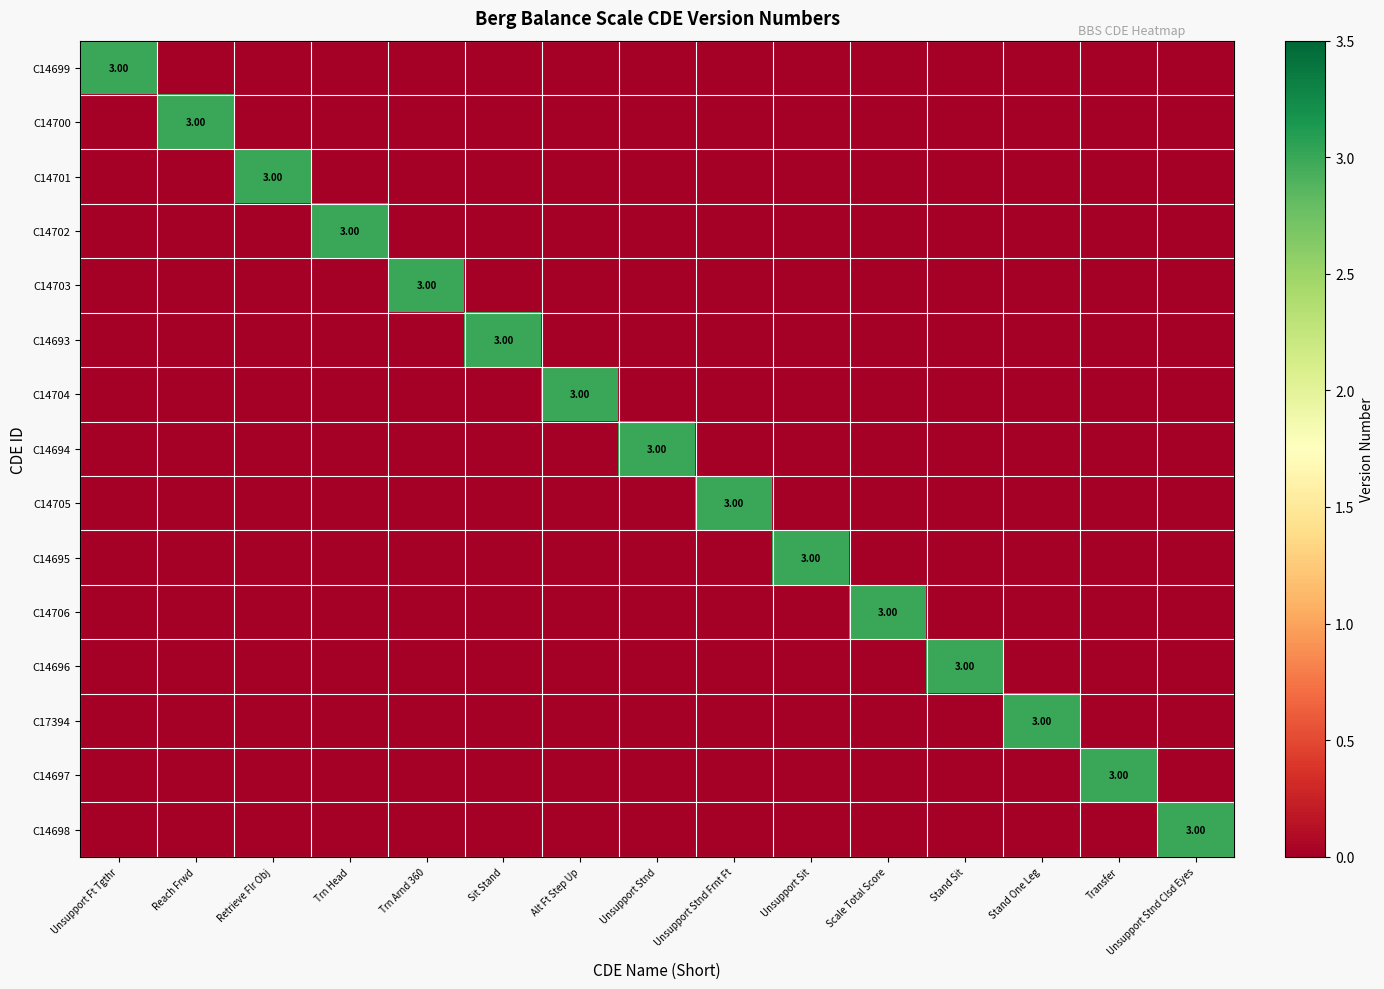

Is the value of C14696 at Unsupport Sit greater than the value of C14704 at Stand Sit?

No